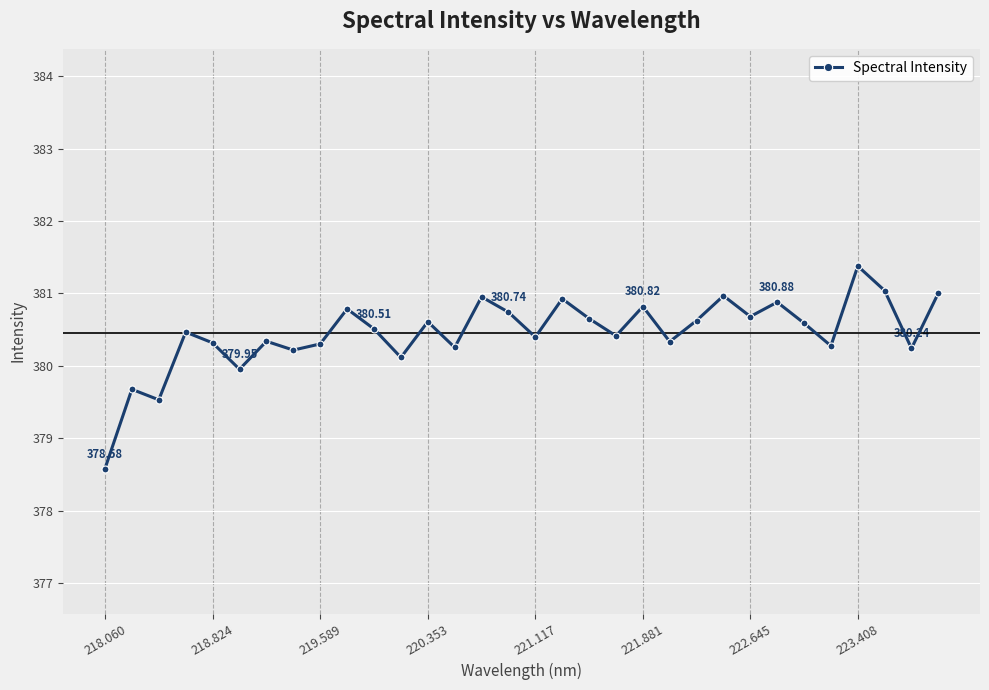

What is the value of the 26th point from the left?

380.9